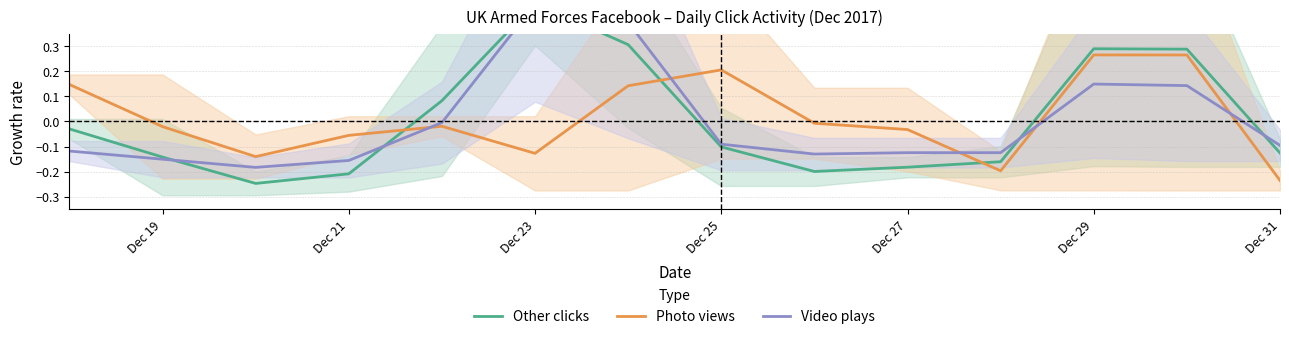

Does the chart display data point markers on the line(s)?

No